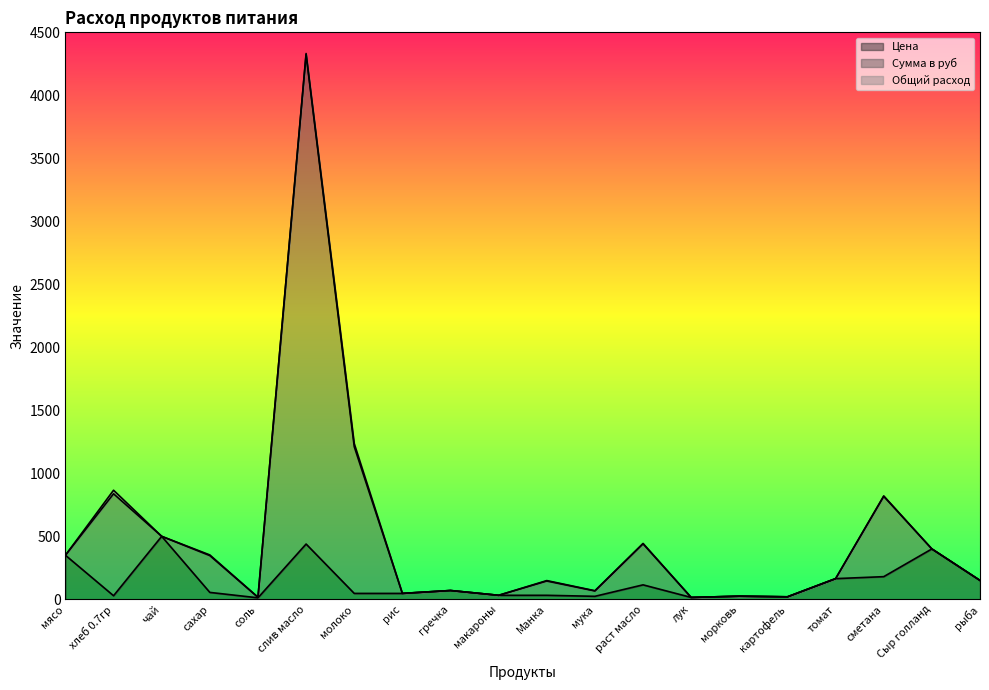

What is the sum of all Цена values?

2705.8